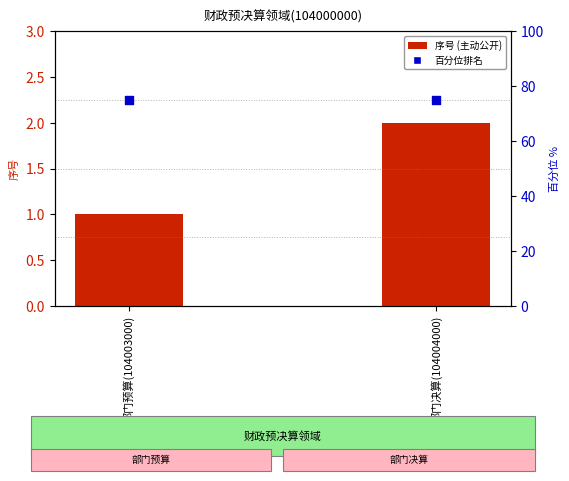

At which category is the sum across all series the highest?

部门决算(104004000)